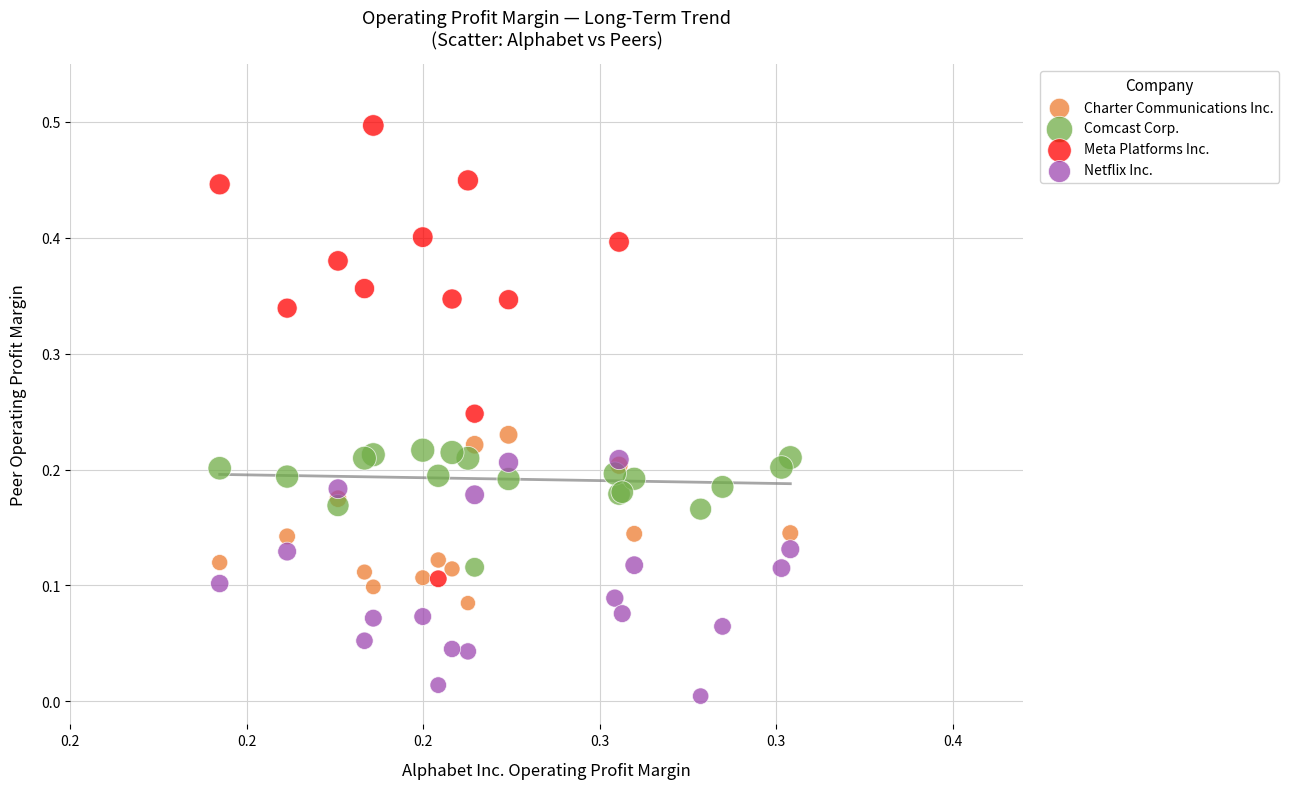

Which series has the largest Y range (max minus min)?

Meta Platforms Inc.